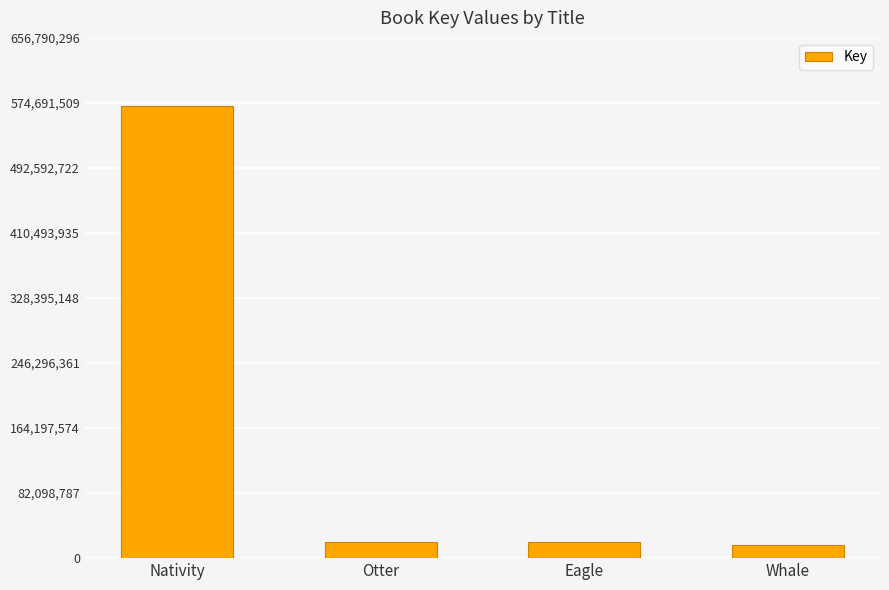

What is the ratio of the value at Nativity to the value at Eagle?

28.4